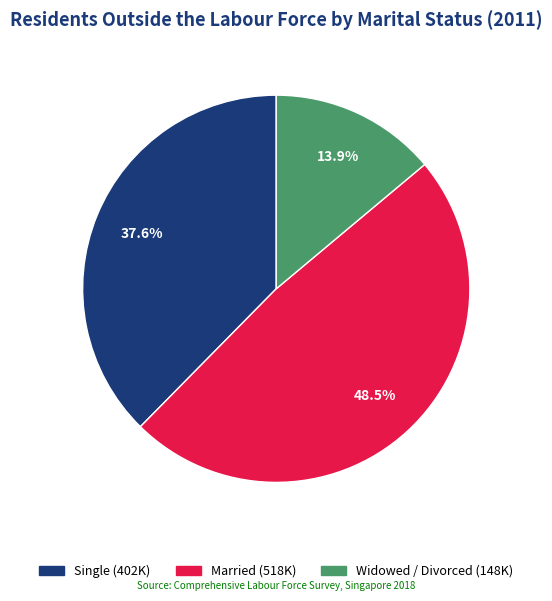

What is the total percentage of Widowed / Divorced and Single?

51.5%